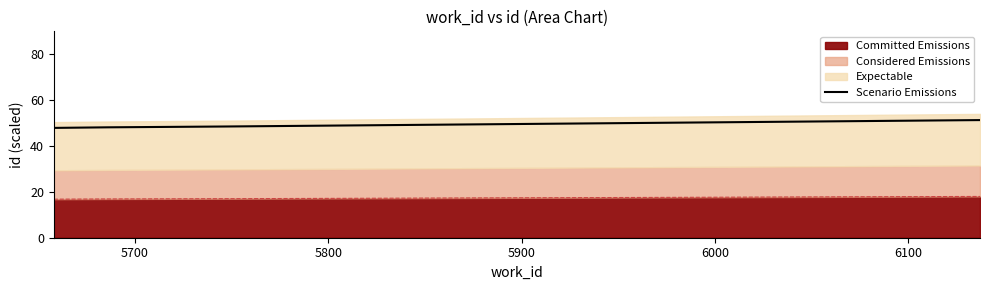

At which label does the data first exceed 48?

5700